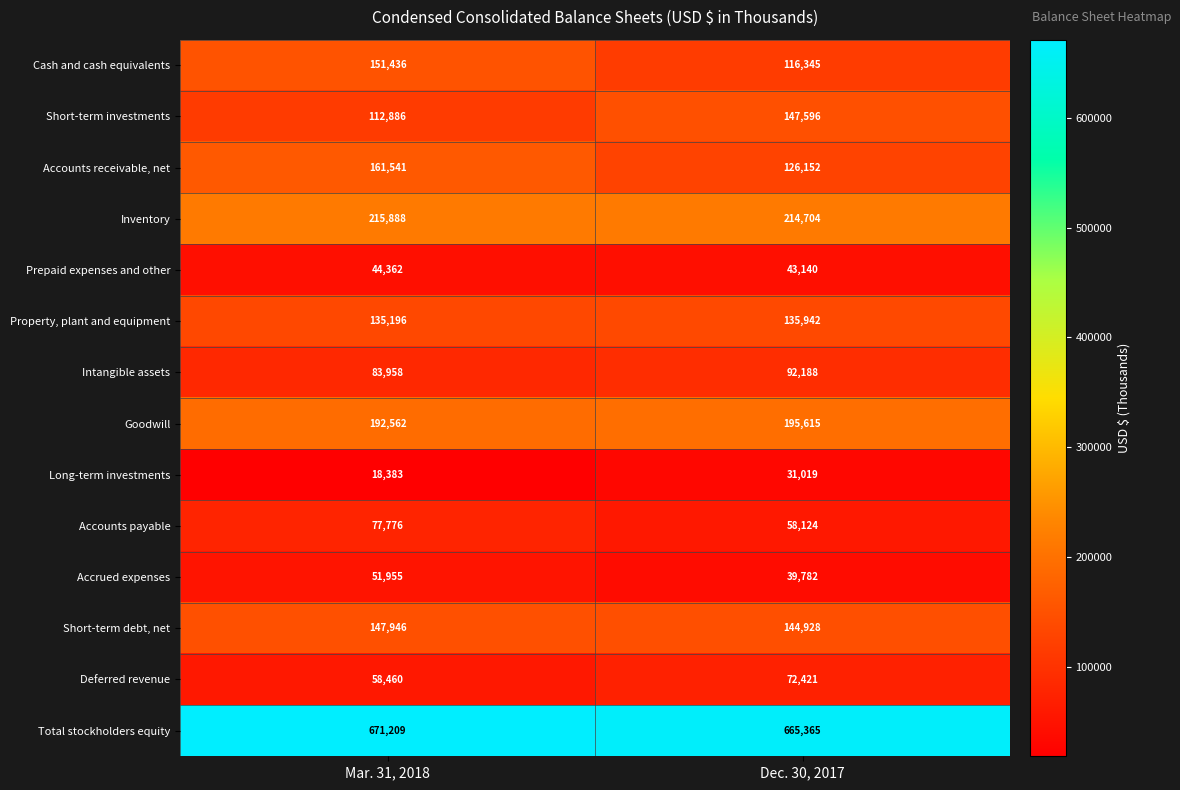

What is the total value across all series at Dec. 30, 2017?

2083321